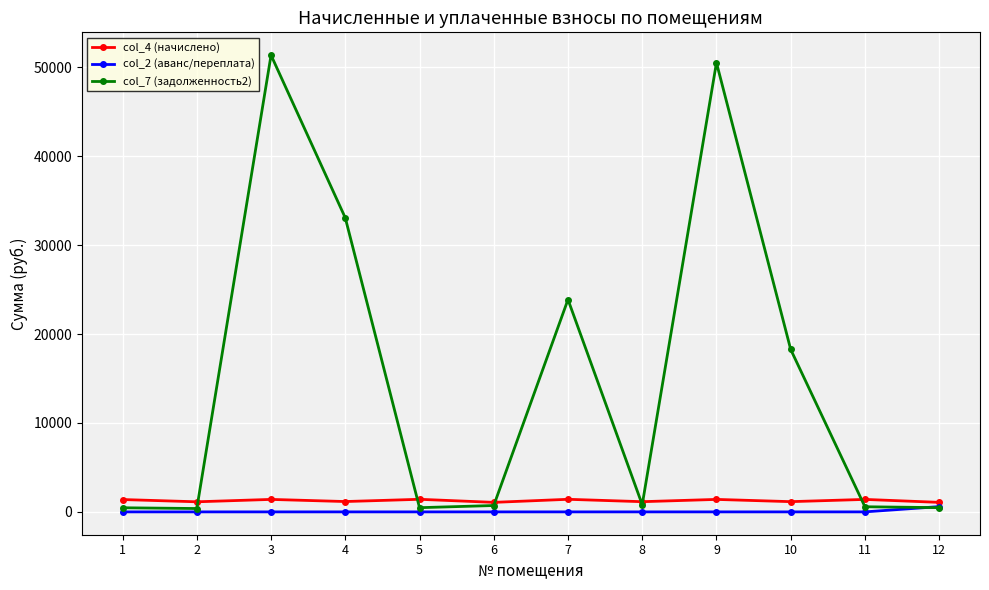

What is the sum of the col_7 (задолженность2) values at 3 and 9?

101908.8